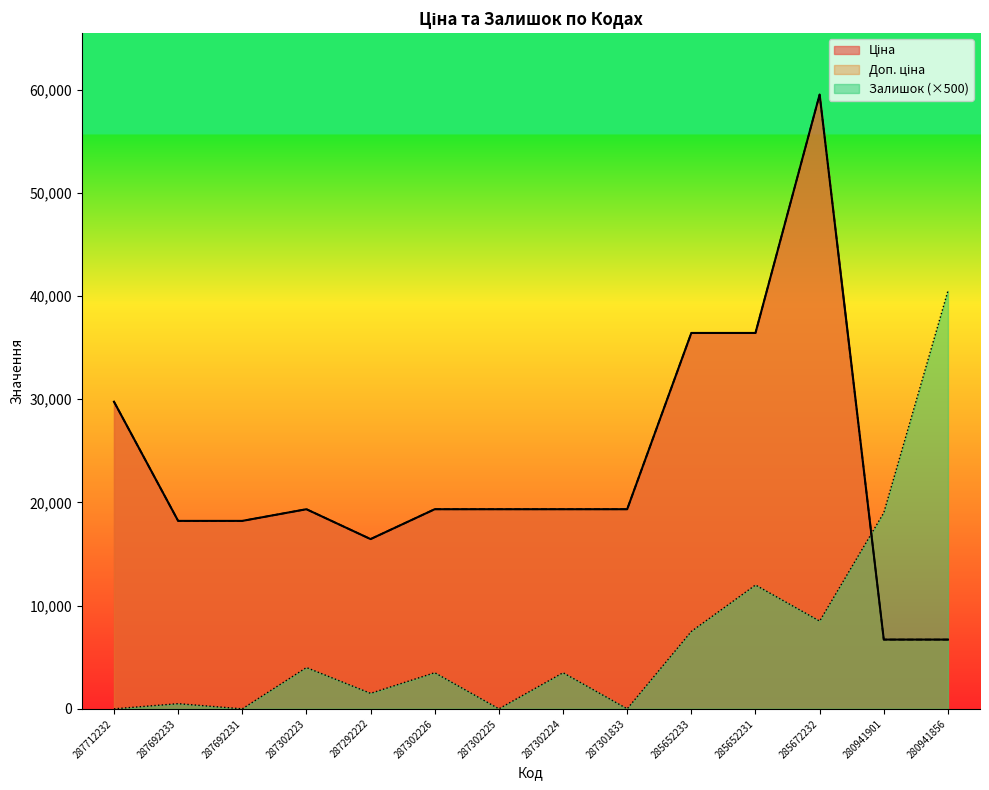

What position from the right is 287692233?

13